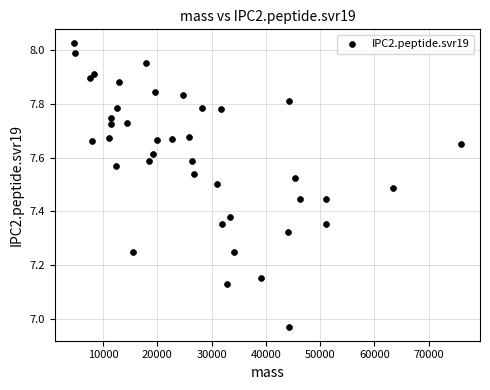

What is the range of Y values (max minus min)?

1.1